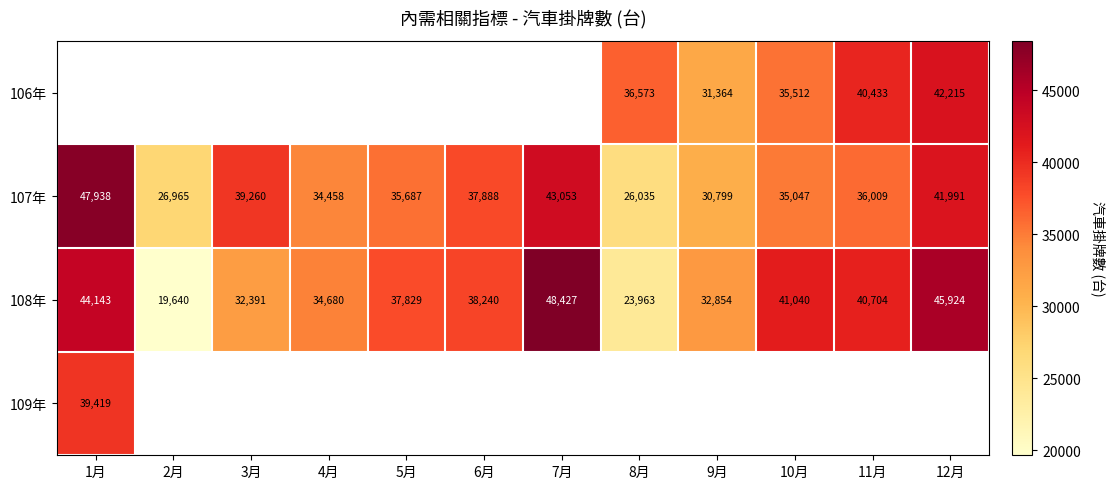

What is the approximate value of 108年 at 7月?

48427